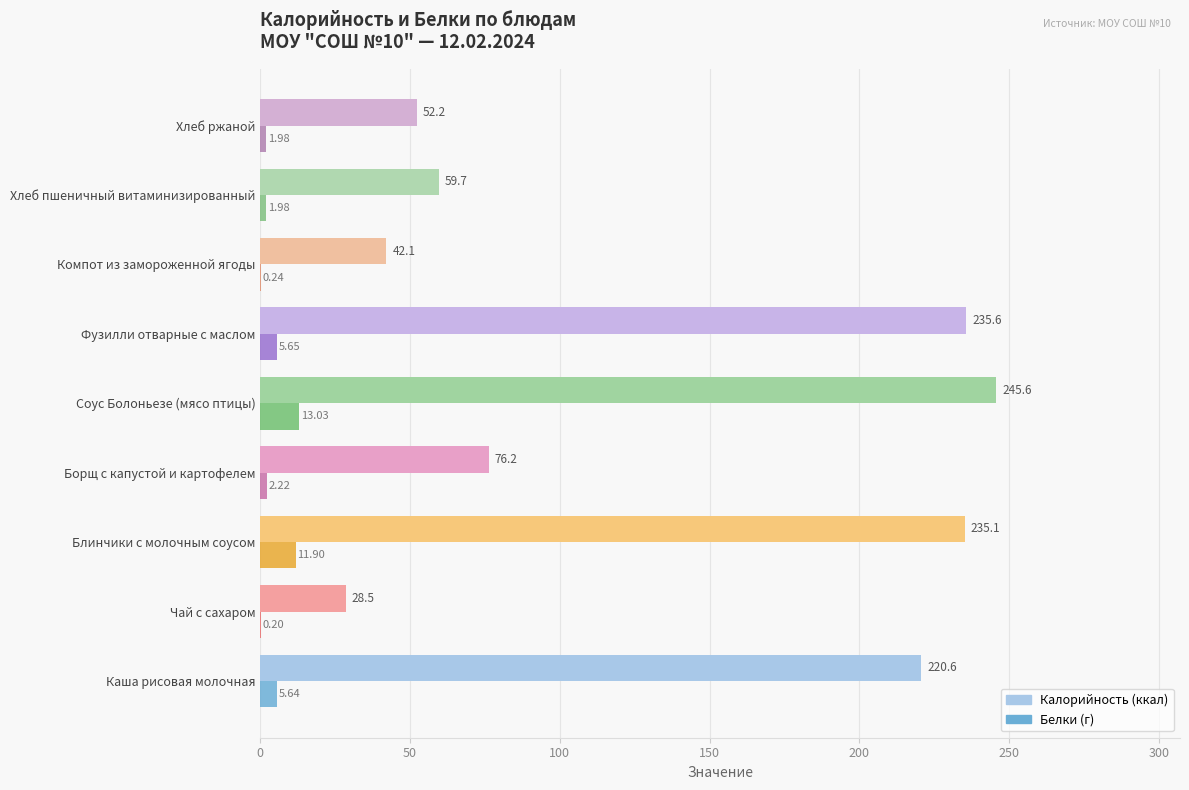

At which category does the chart reach its peak across all series?

Соус Болоньезе (мясо птицы)